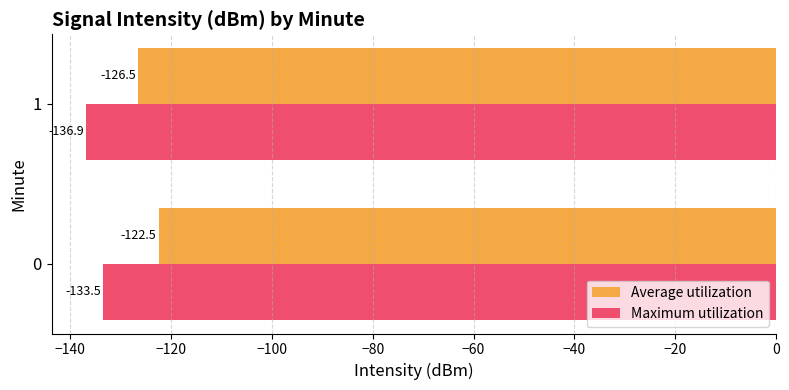

What is the sum of the Average utilization values at 1 and 0?

-249.0